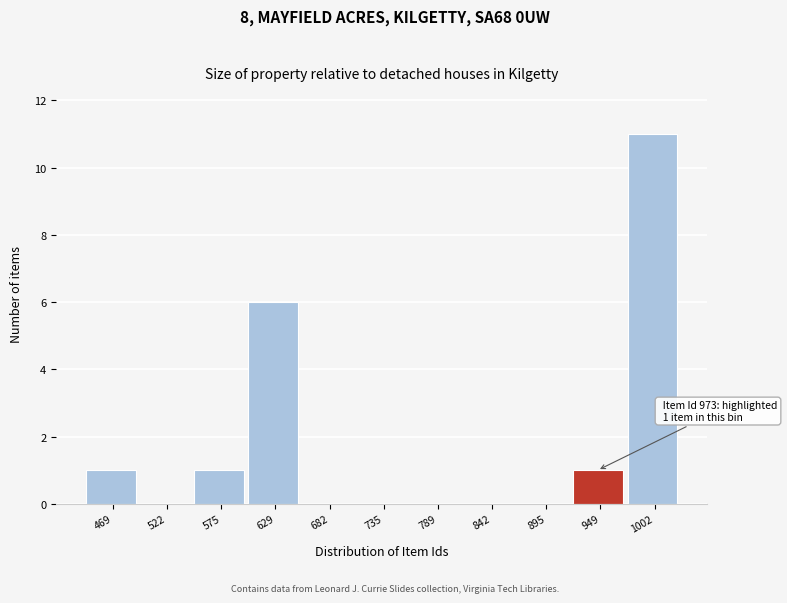

Reading left to right, extract all data points from this chart.

469=1	522=0	575=1	629=6	682=0	735=0	789=0	842=0	895=0	949=1	1002=11